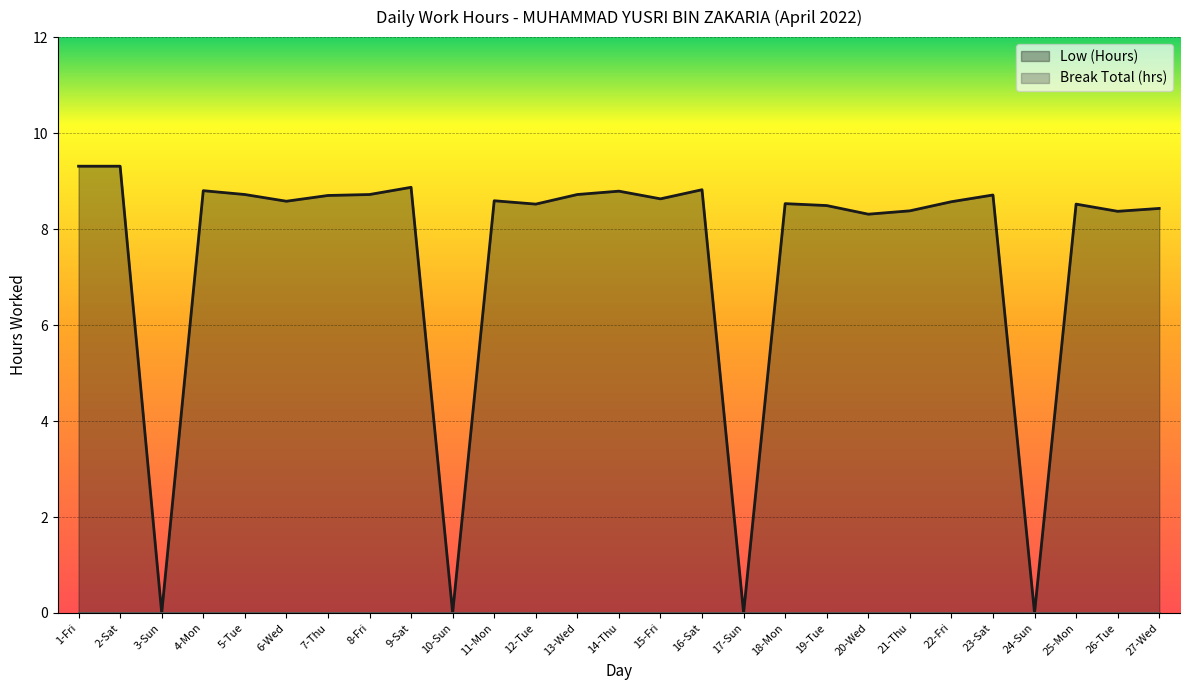

Where is the data nearest to the value 4?

3-Sun